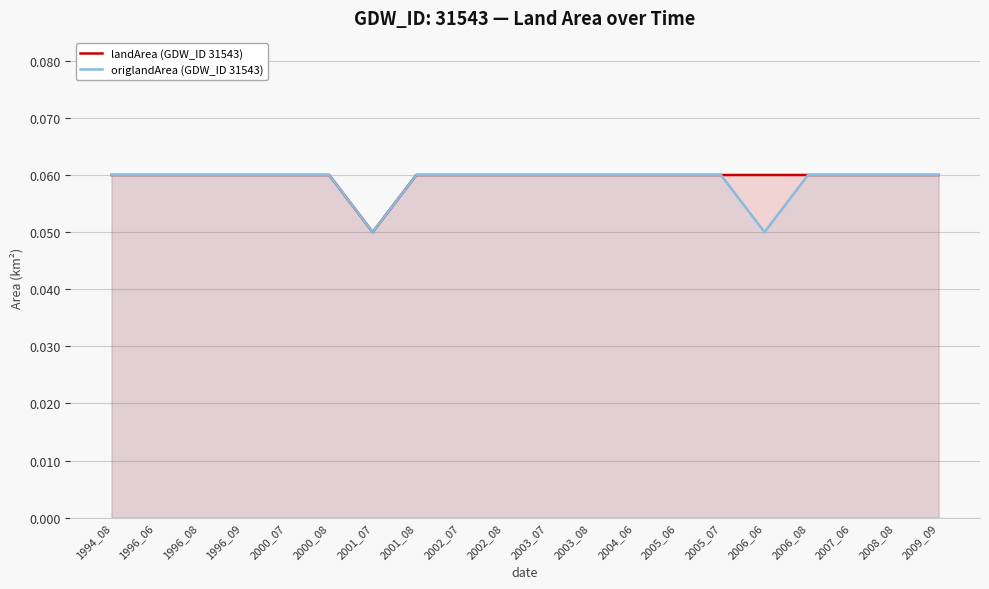

Count the number of categories in the chart.

20